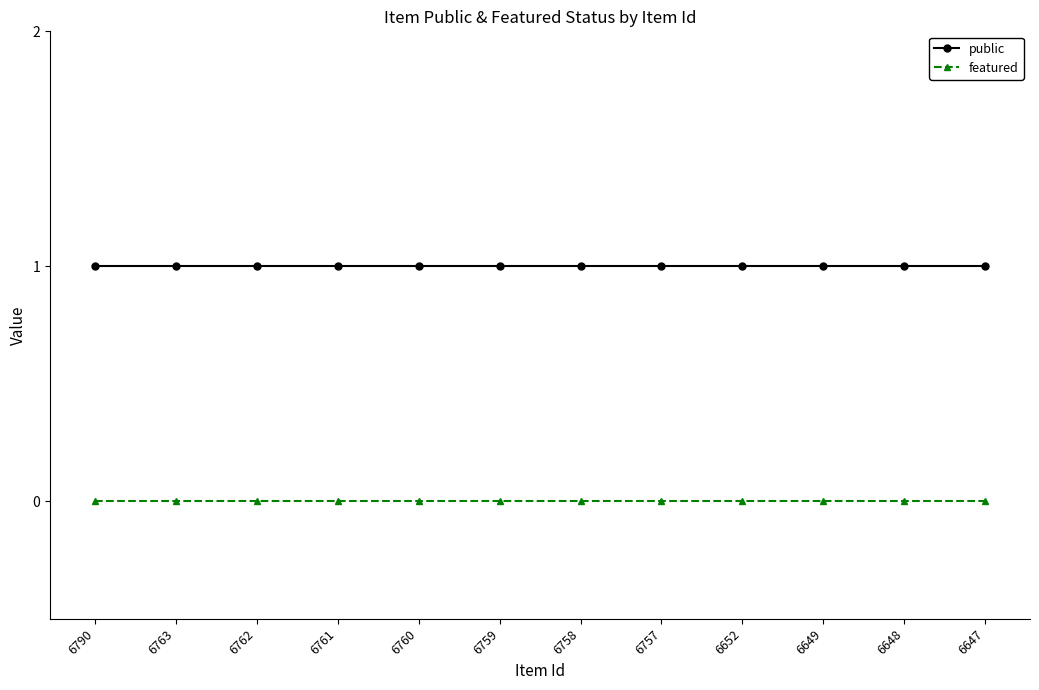

Which series has the largest total across all categories?

public